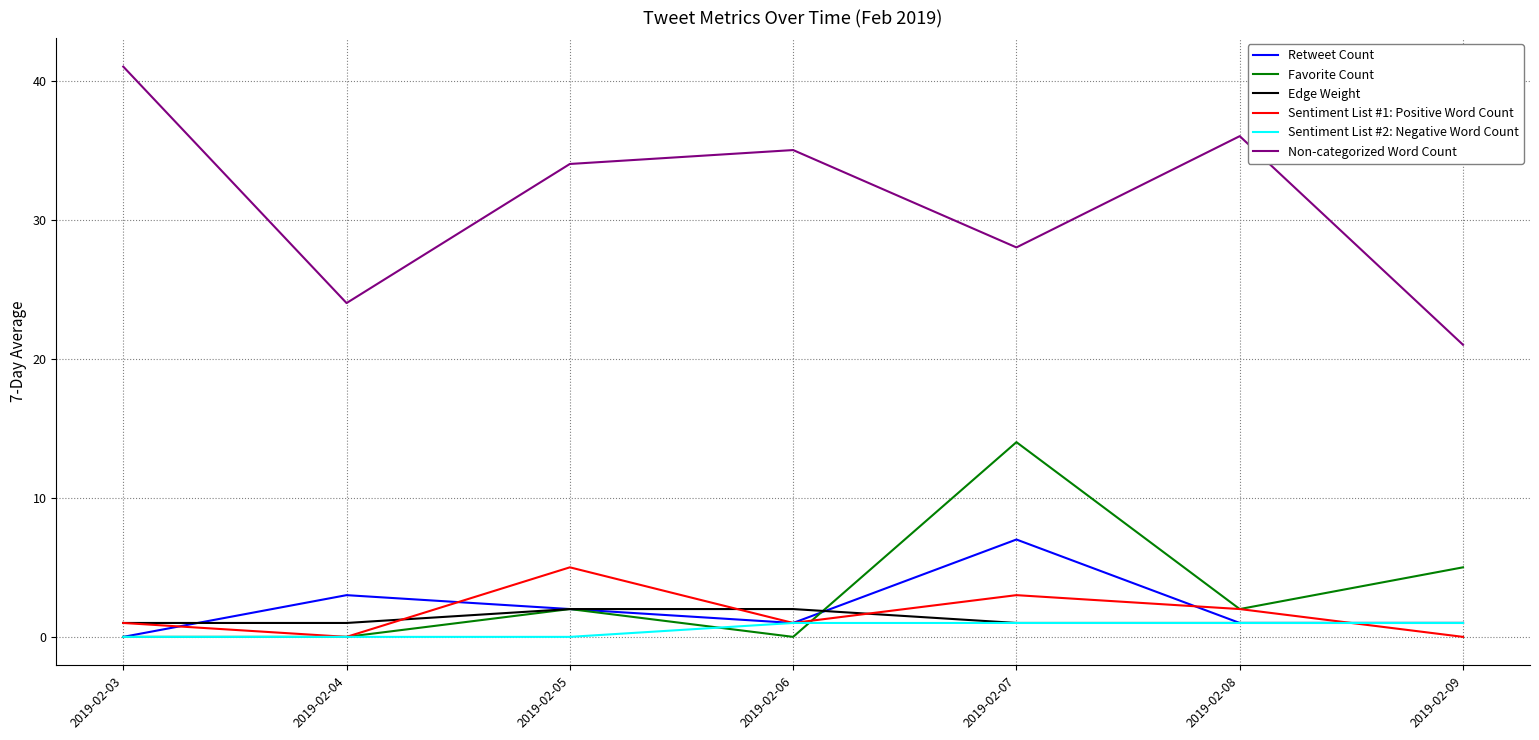

Which series has the largest range (max minus min)?

Non-categorized Word Count